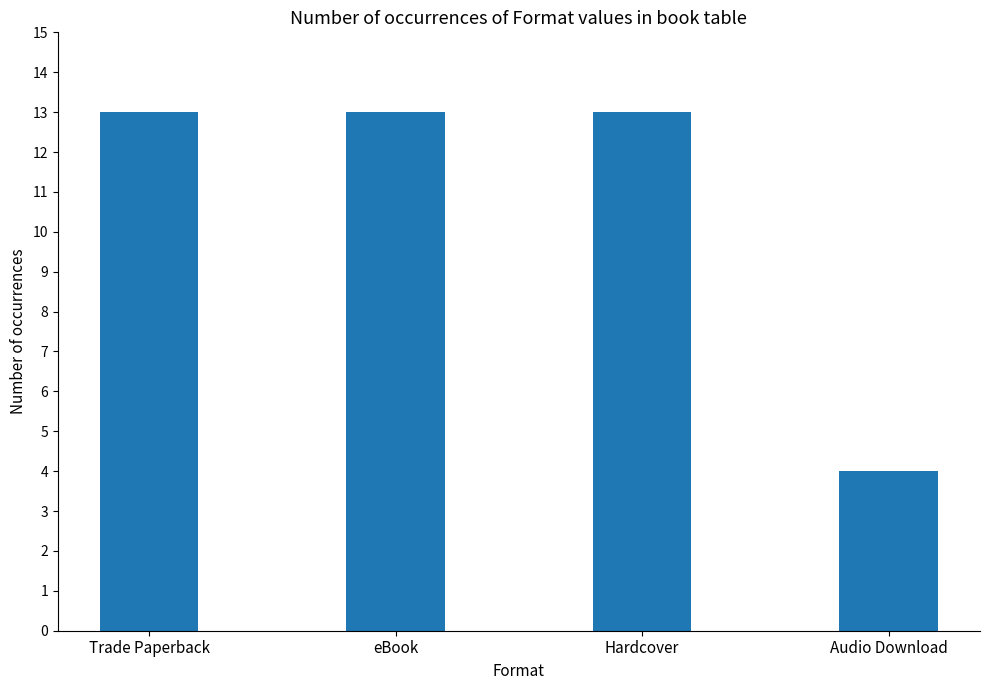

Which category has the lowest value across all series?

Audio Download